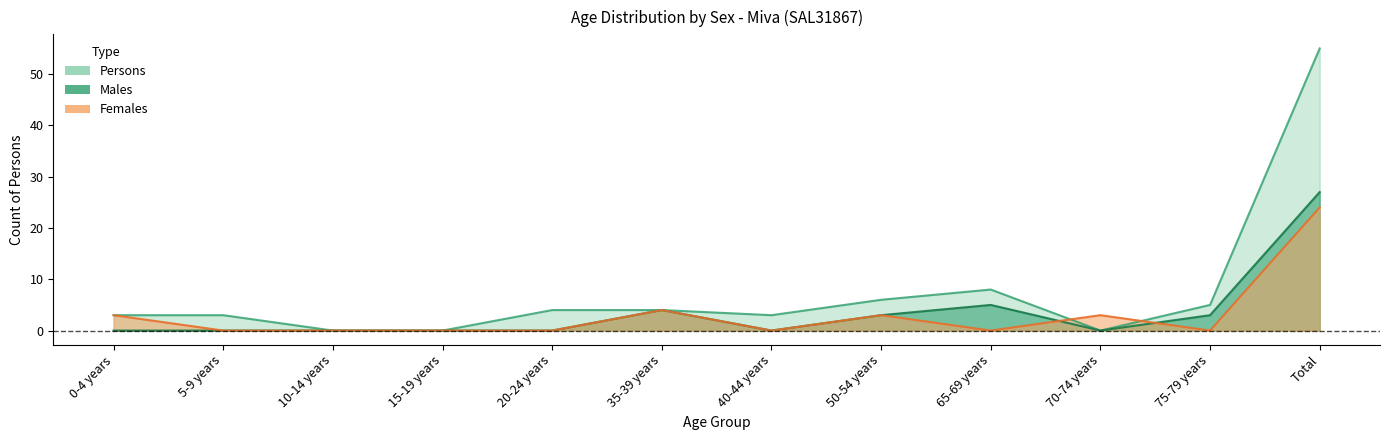

At which category is the sum across all series the highest?

Total